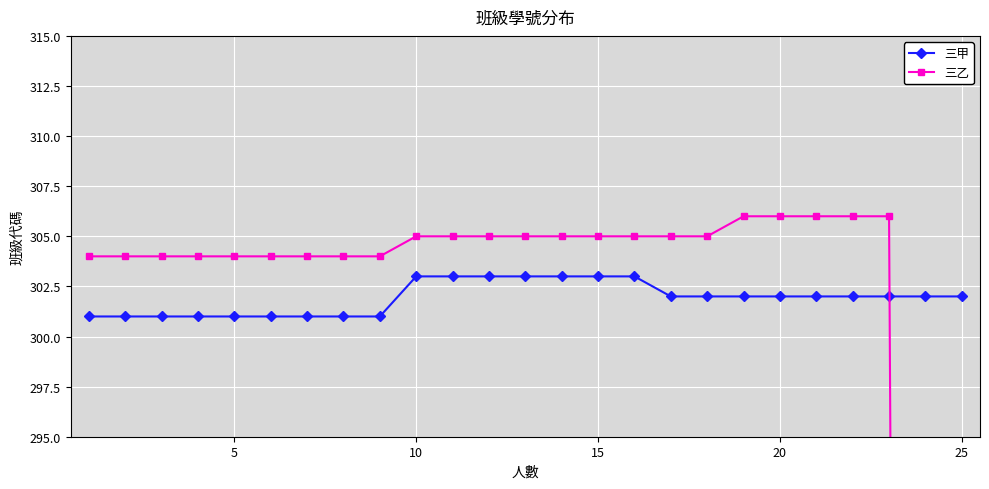

Reading left to right, transcribe all the data shown in this chart.

三甲: 301	301	301	301	301	301	301	301	301	303	303	303	303	303	303	303	302	302	302	302	302	302	302	302	302
三乙: 304	304	304	304	304	304	304	304	304	305	305	305	305	305	305	305	305	305	306	306	306	306	306	0	0